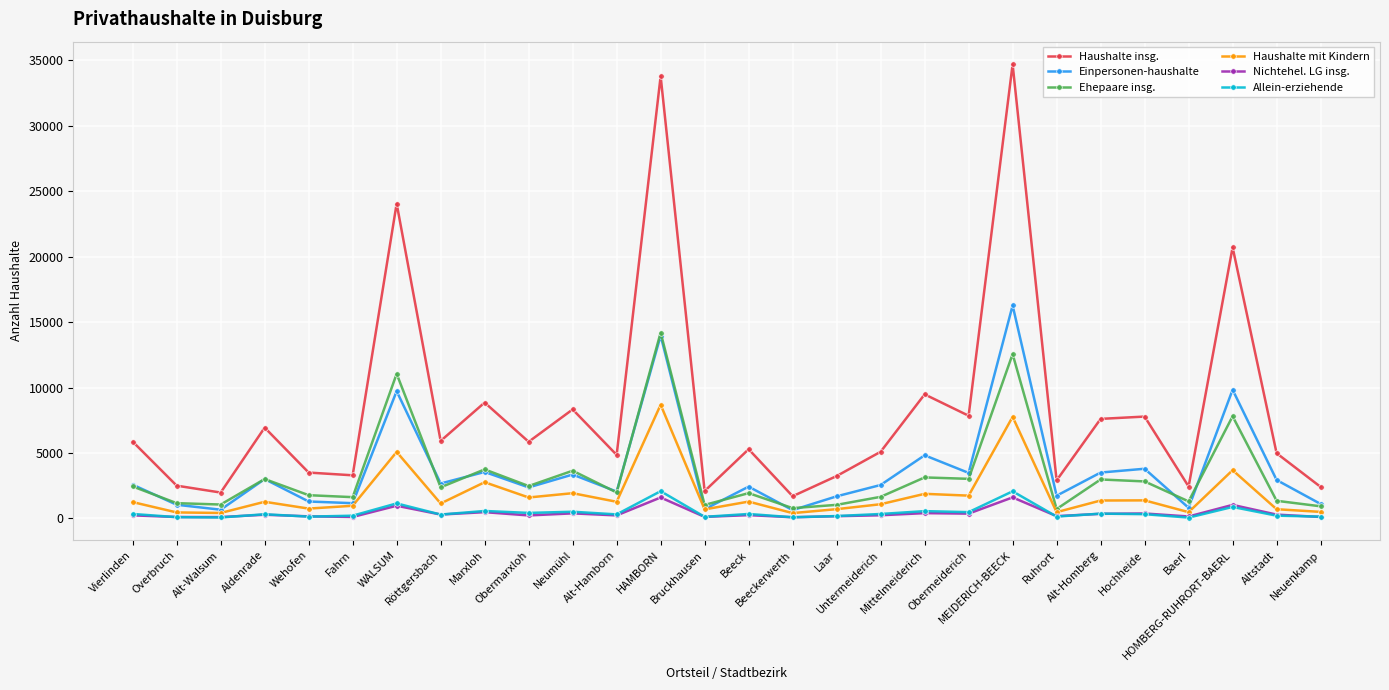

At which label does Haushalte mit Kindern reach its peak?

HAMBORN